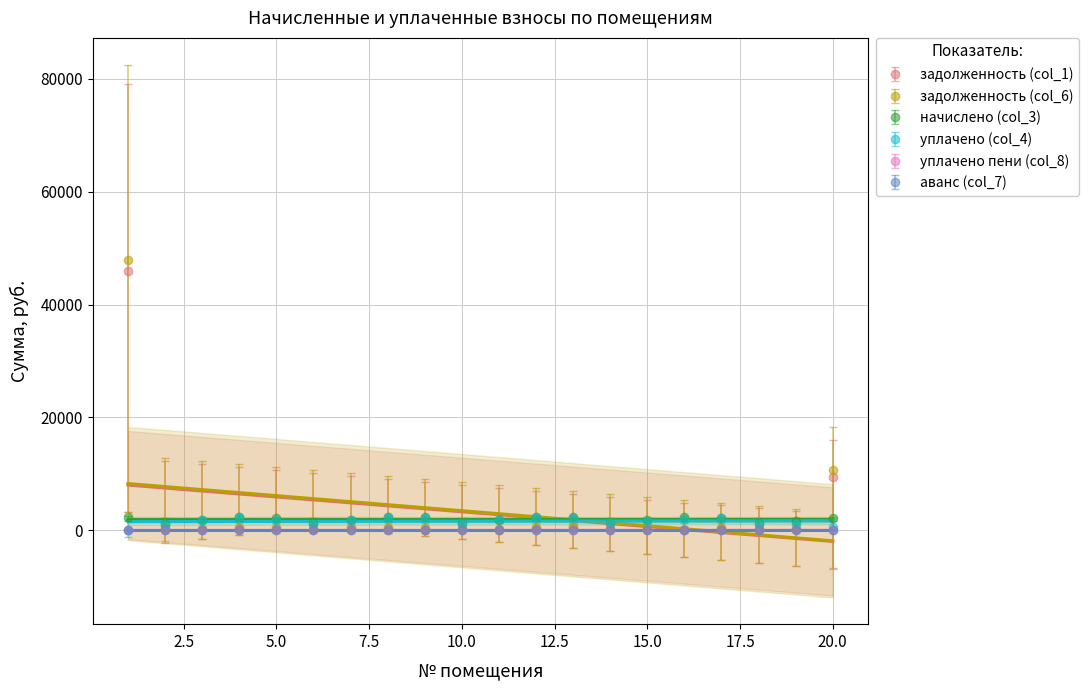

At which label does начислено (col_3) reach its peak?

4